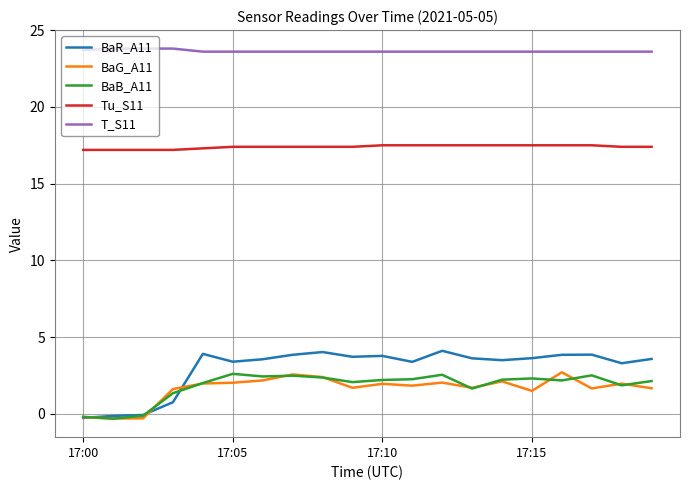

What are all the series names shown in the legend?

BaR_A11, BaG_A11, BaB_A11, Tu_S11, T_S11